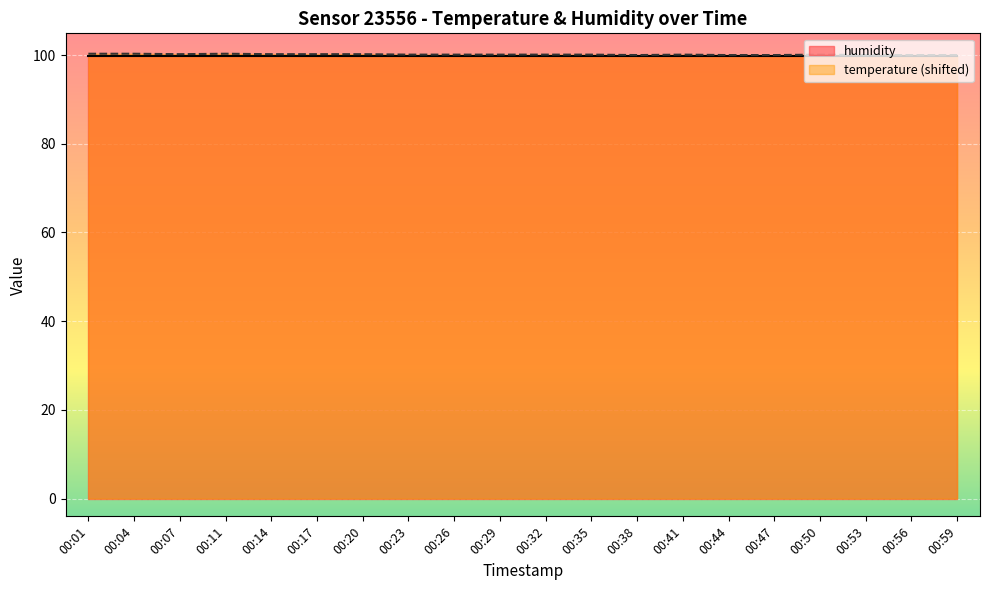

What is the difference between the values at 00:04 and 00:29?

0.2